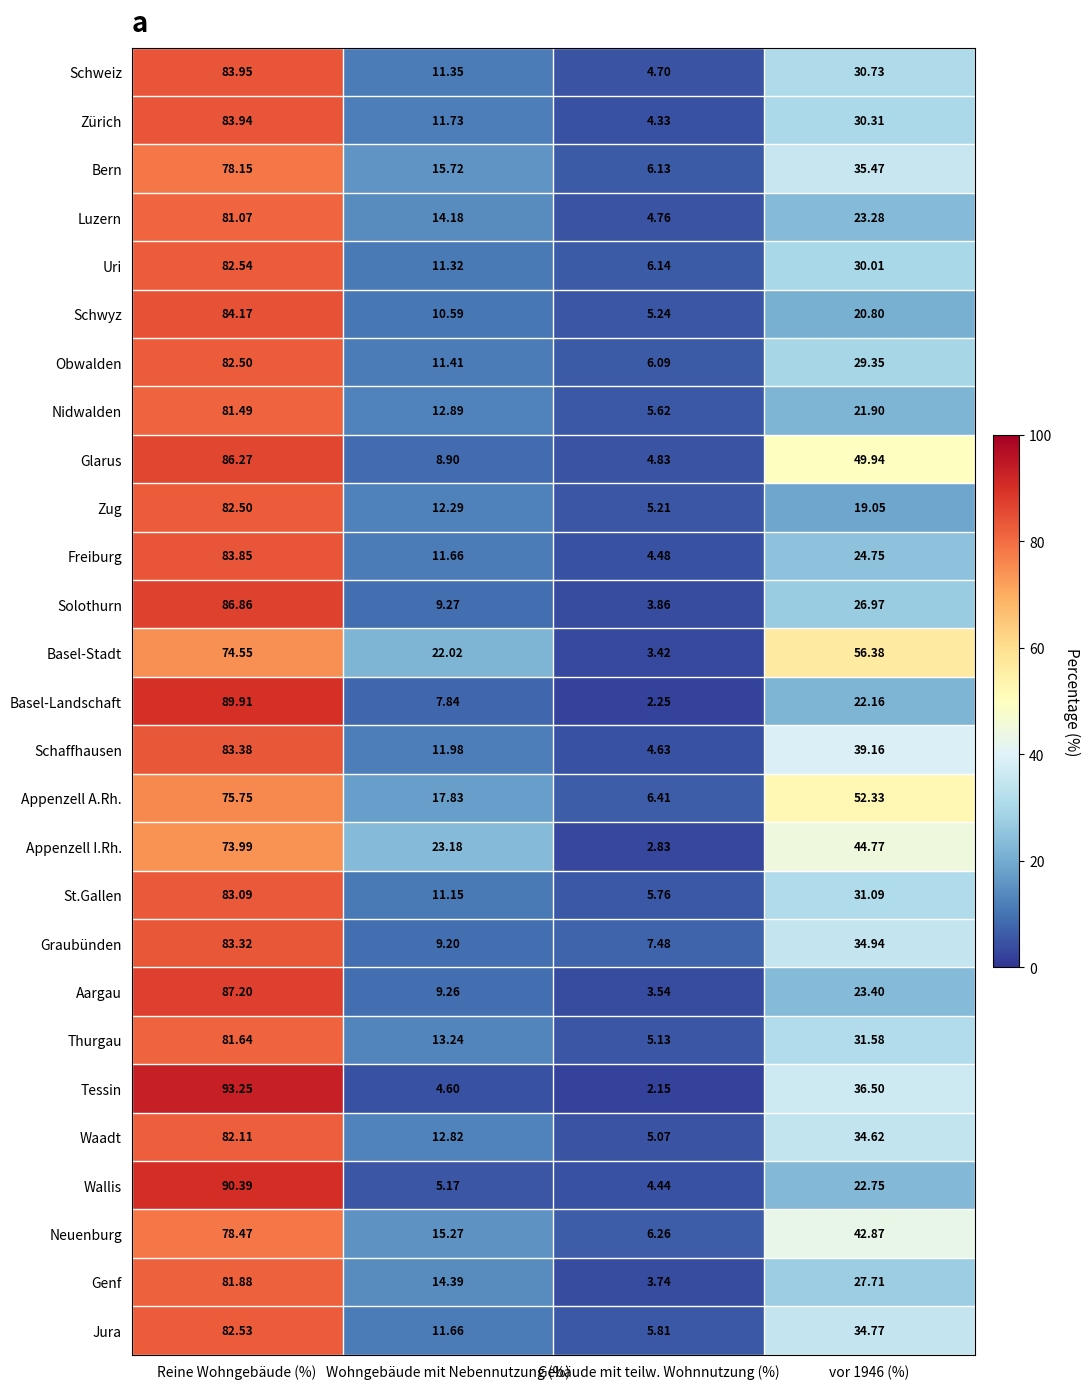

At which label does Uri reach its peak?

Reine Wohngebäude (%)